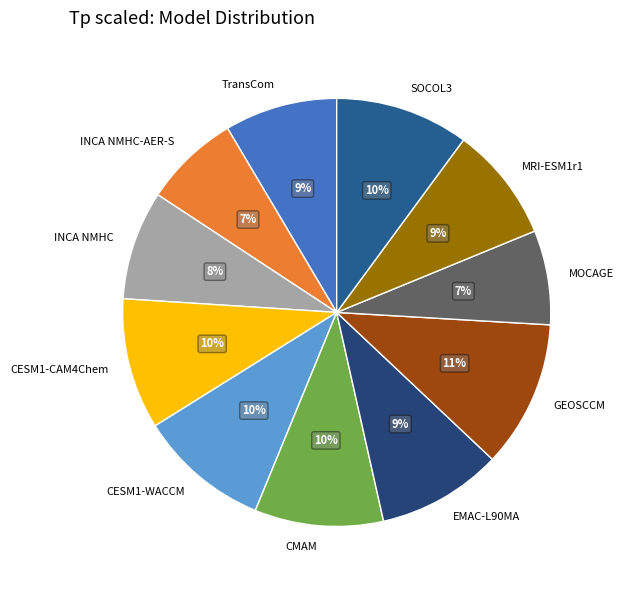

Combined, do MOCAGE and MRI-ESM1r1 account for over 50%?

No